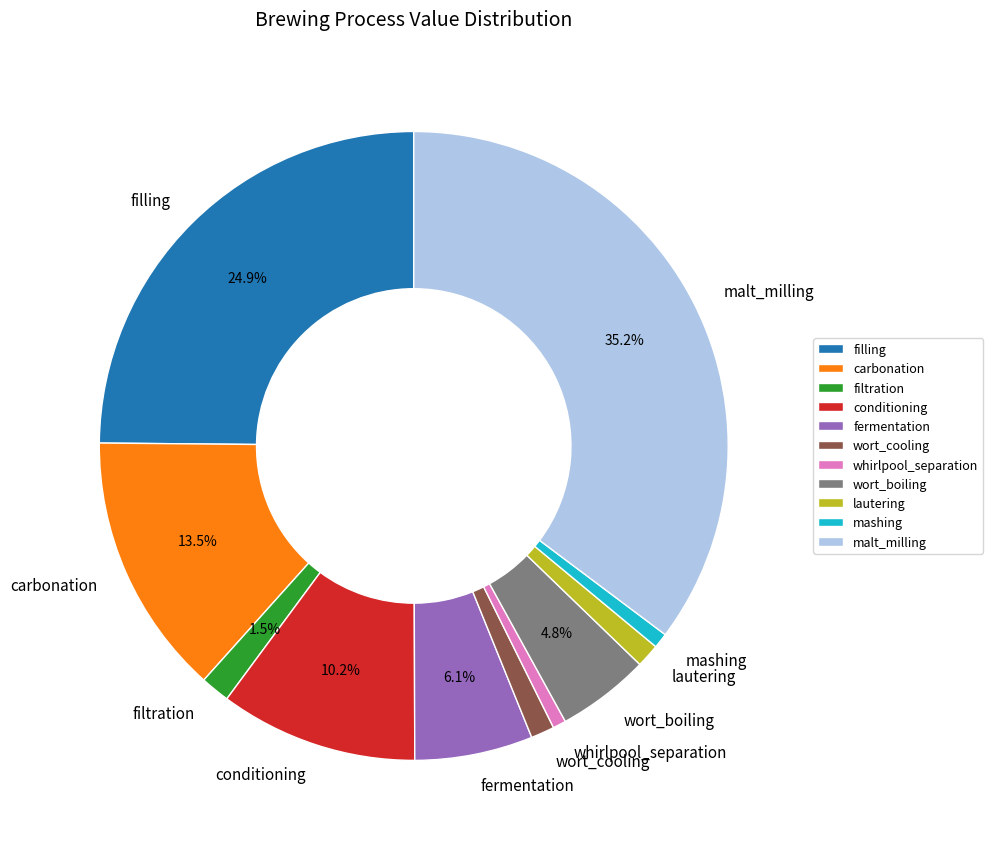

To the nearest percent, what is the average slice percentage?

9%